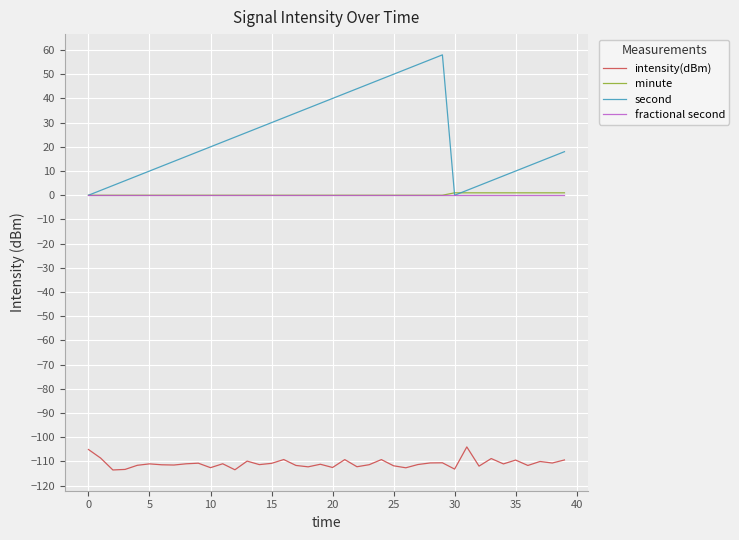

Which series has the largest total across all categories?

second